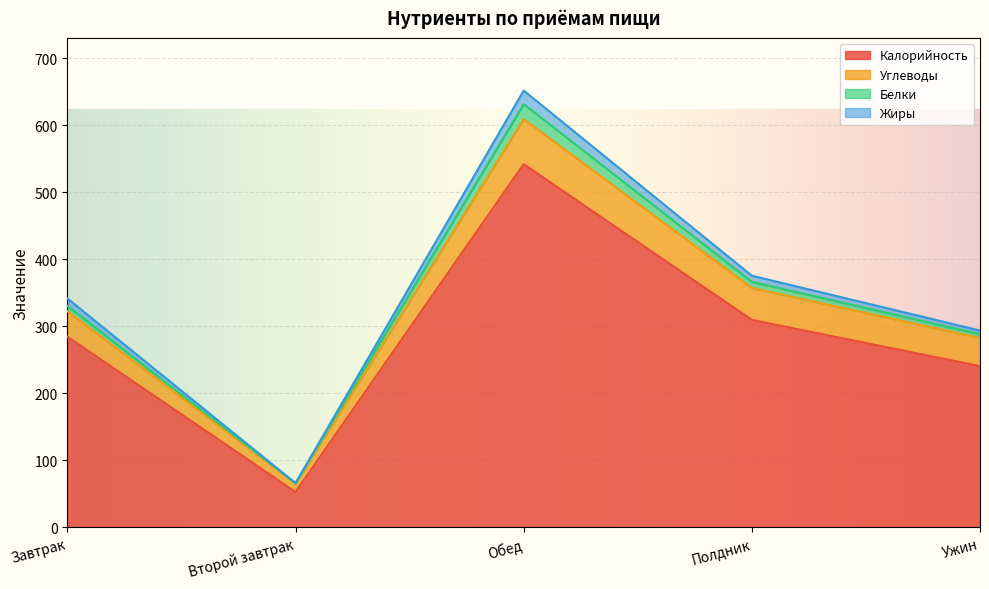

How many categories are shown in the chart?

5